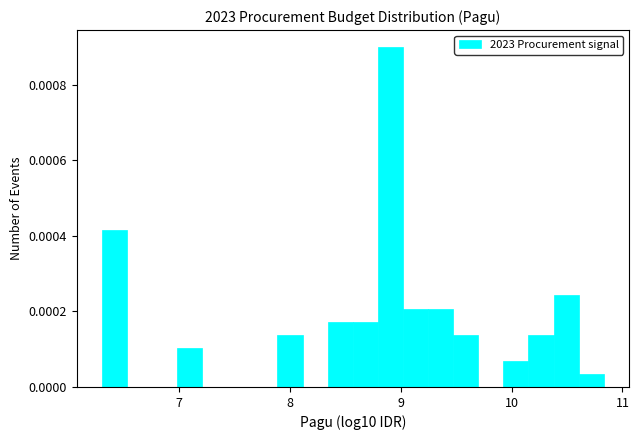

Read against the x-axis, roughly where is the centre of the tallest bar?

8.9